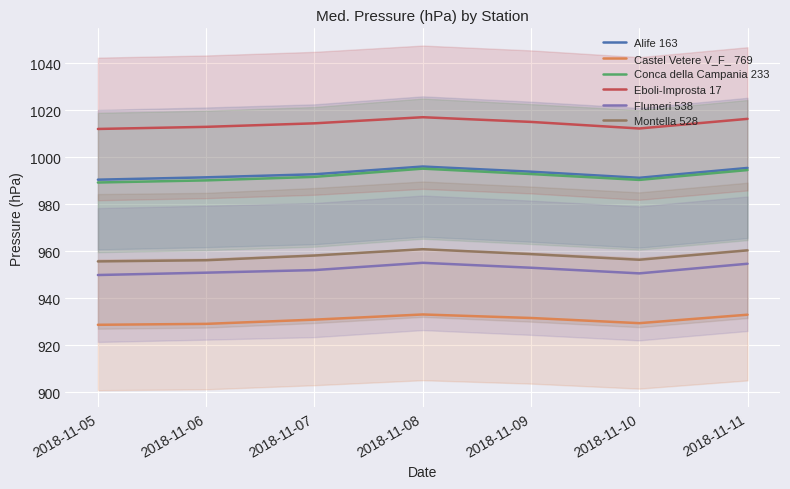

How many data points in Flumeri 538 are less than 952?

3